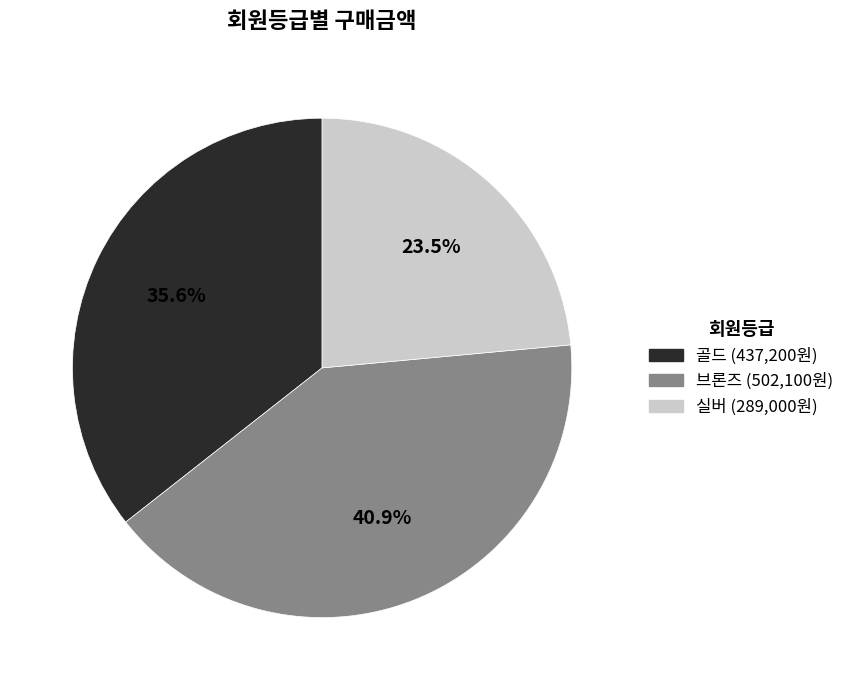

What is the largest slice in the pie chart?

브론즈